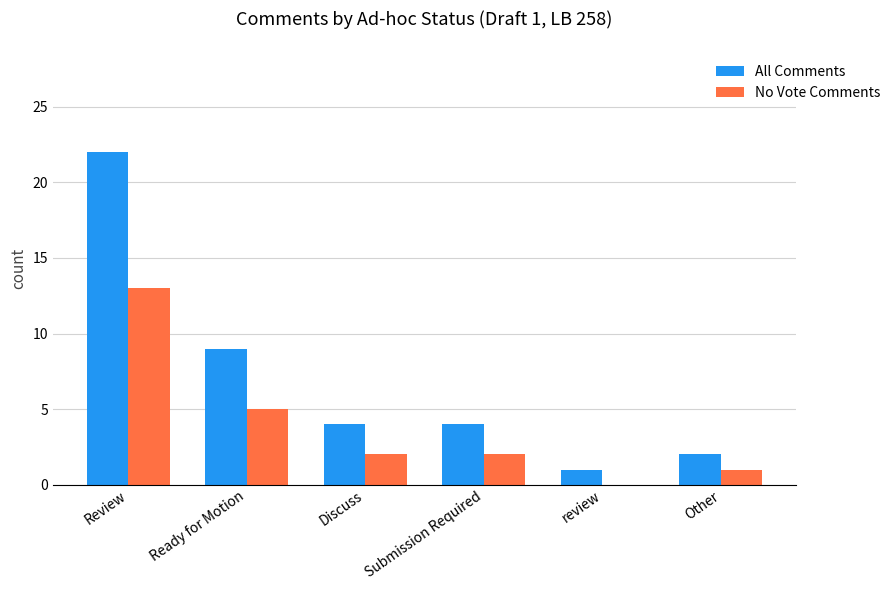

The value of No Vote Comments at Submission Required is 3. True or false?

False